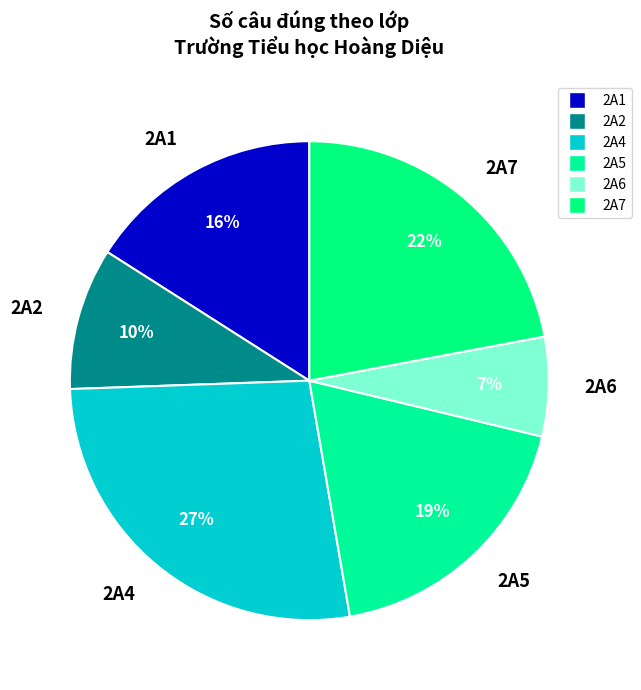

Rank the categories by value from highest to lowest.

2A4, 2A7, 2A5, 2A1, 2A2, 2A6